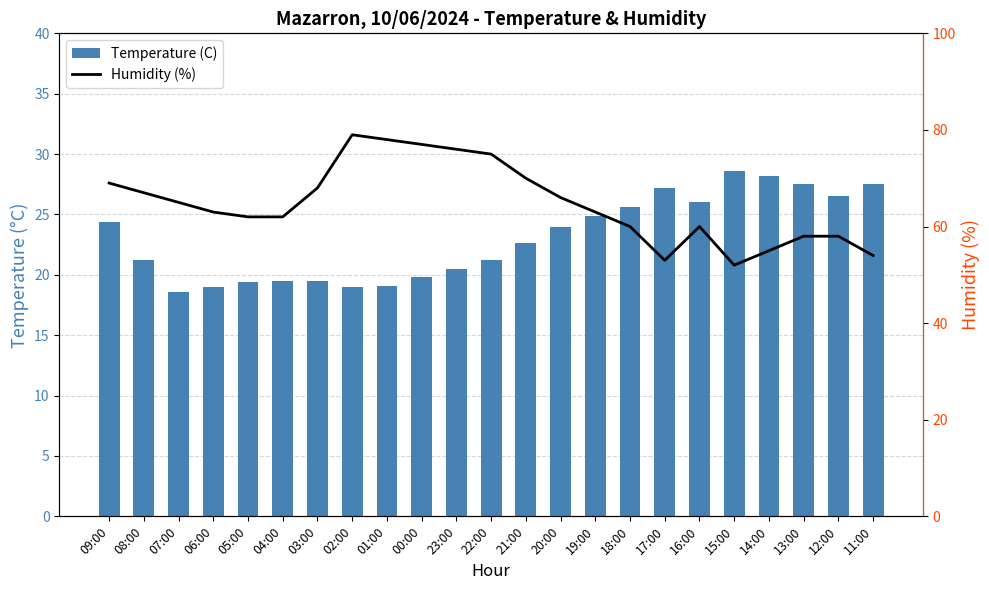

What is the value of the Temperature (C) bar at the 9th from the left?

19.1